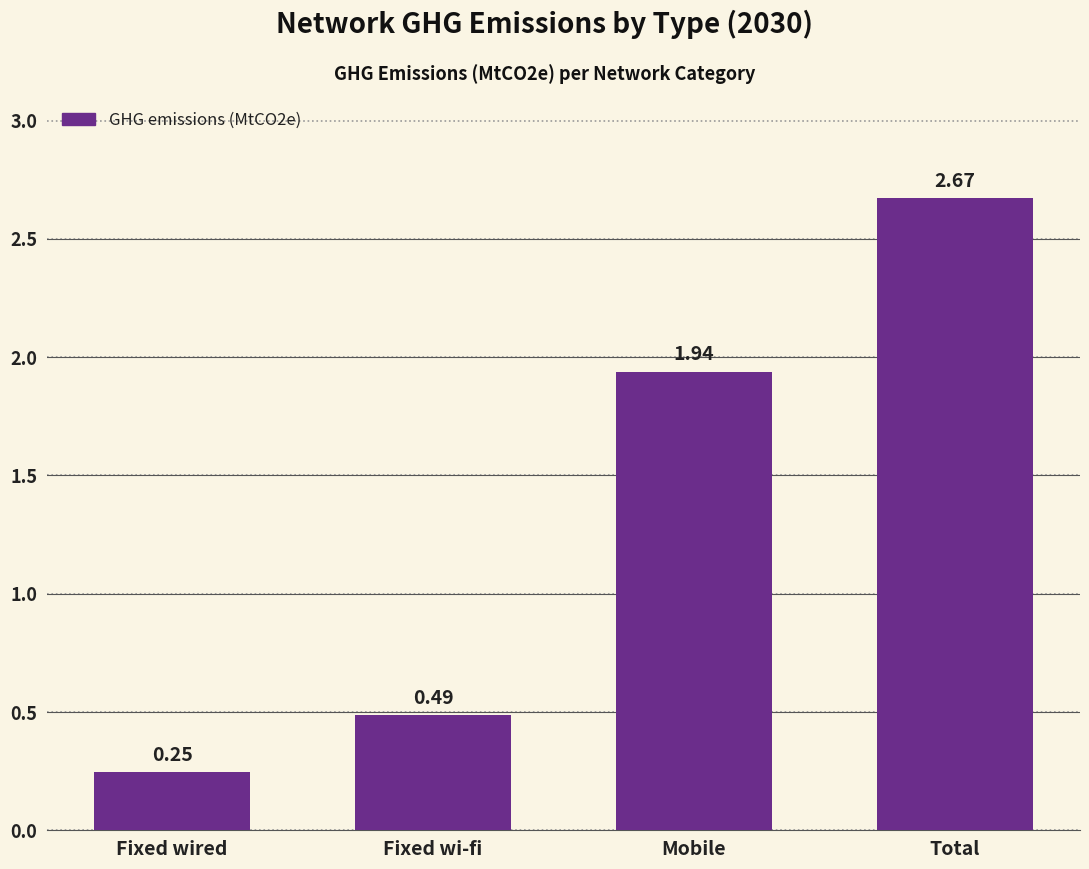

How many distinct data groups are displayed?

1